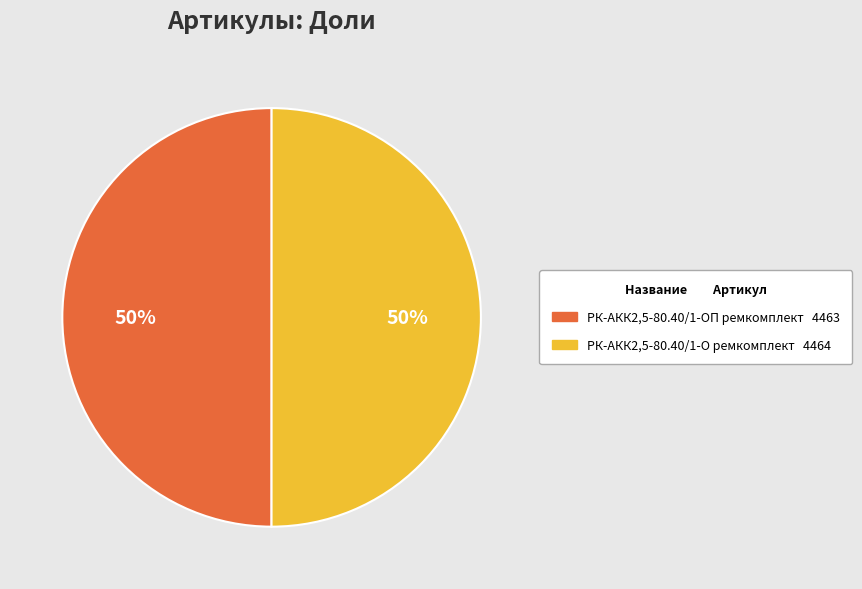

To the nearest percent, what percentage of the pie is РК-АКК2,5-80.40/1-ОП ремкомплект?

50%